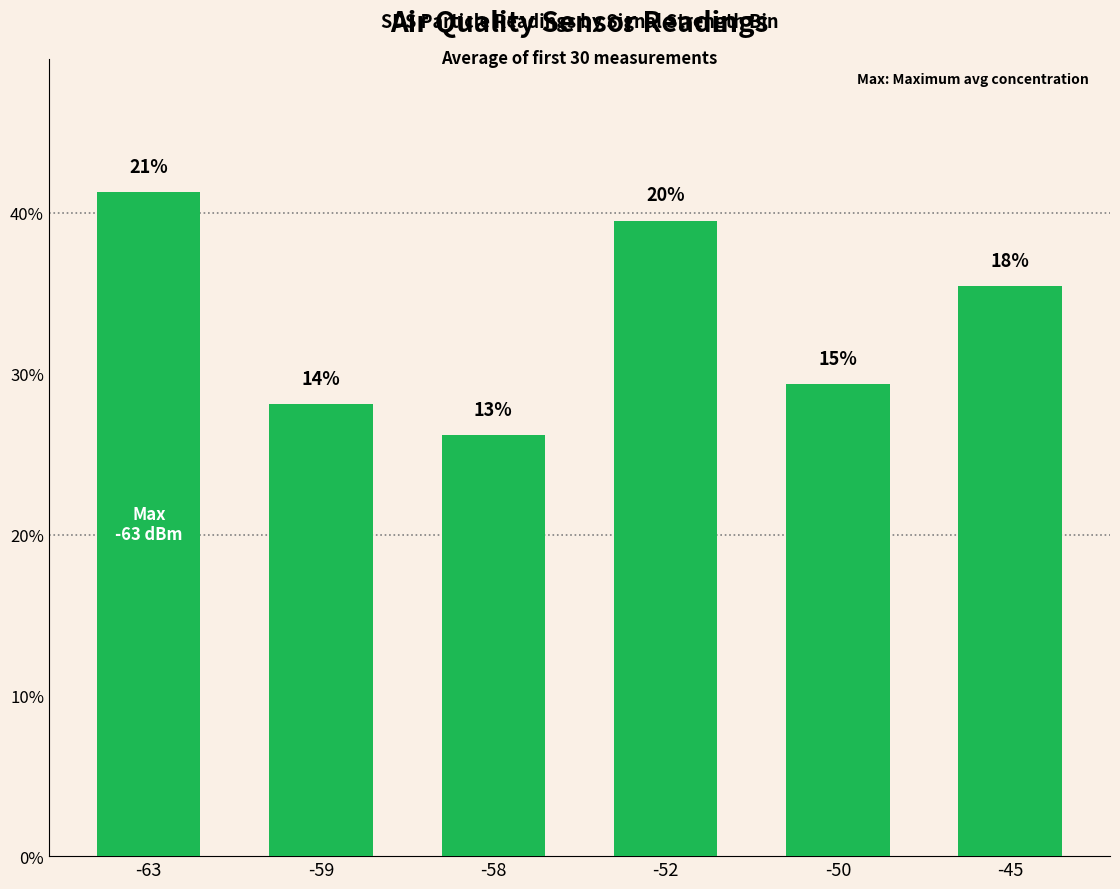

Are the bars horizontal?

No